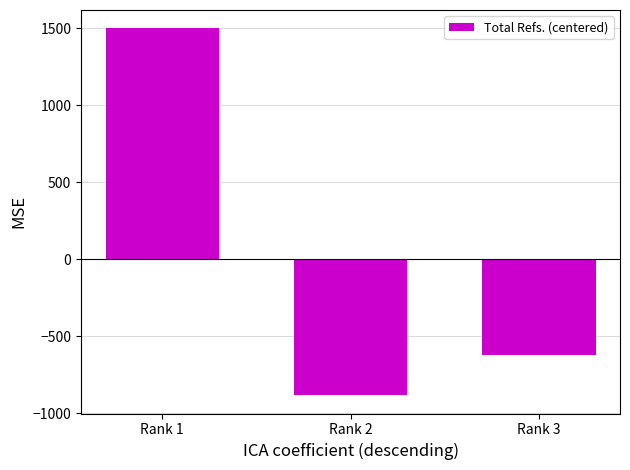

True or false: the data shows -380 at Rank 2.

False